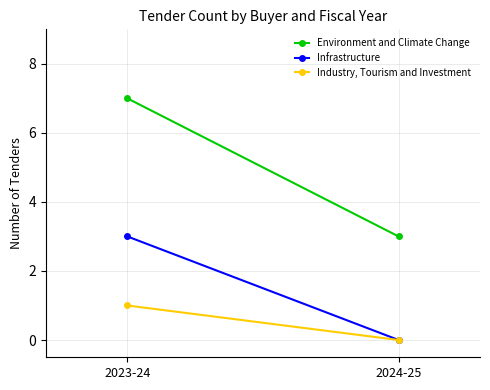

Reading right to left, extract all data points from this chart.

Environment and Climate Change: 3	7
Infrastructure: 0	3
Industry, Tourism and Investment: 0	1